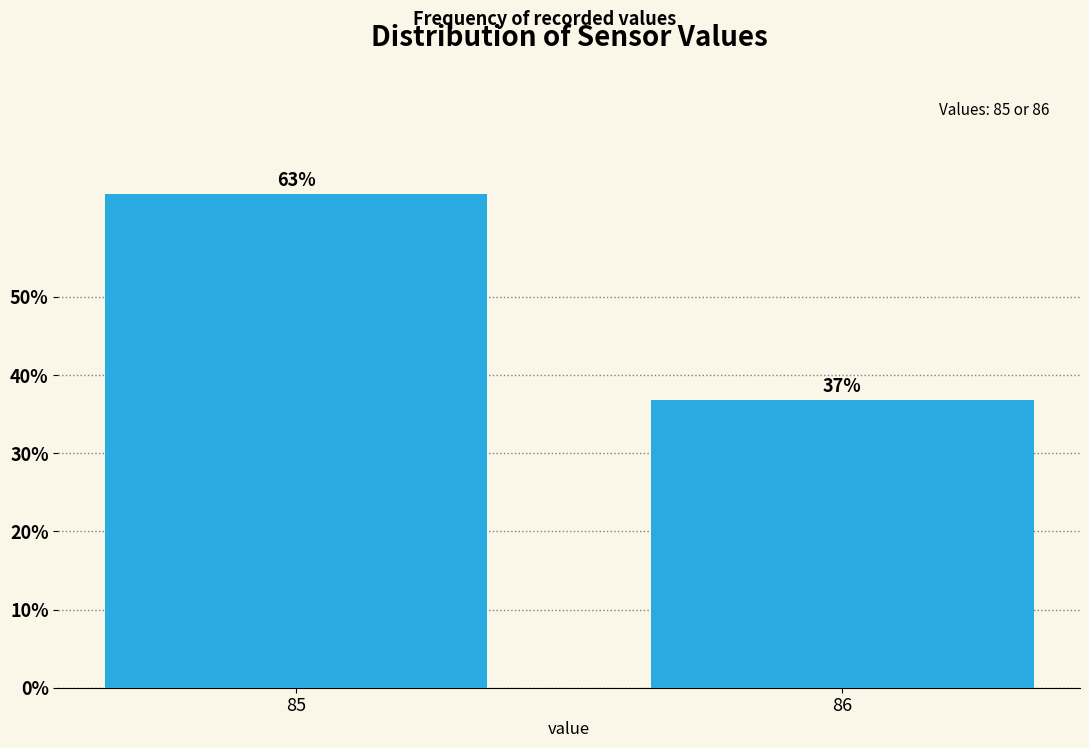

What is the value of the 1st bar from the left?

63.1